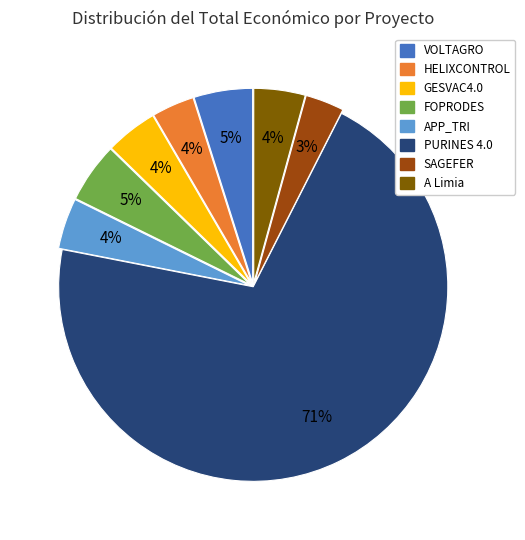

To the nearest percent, what is the combined percentage of PURINES 4.0 and GESVAC4.0?

75%